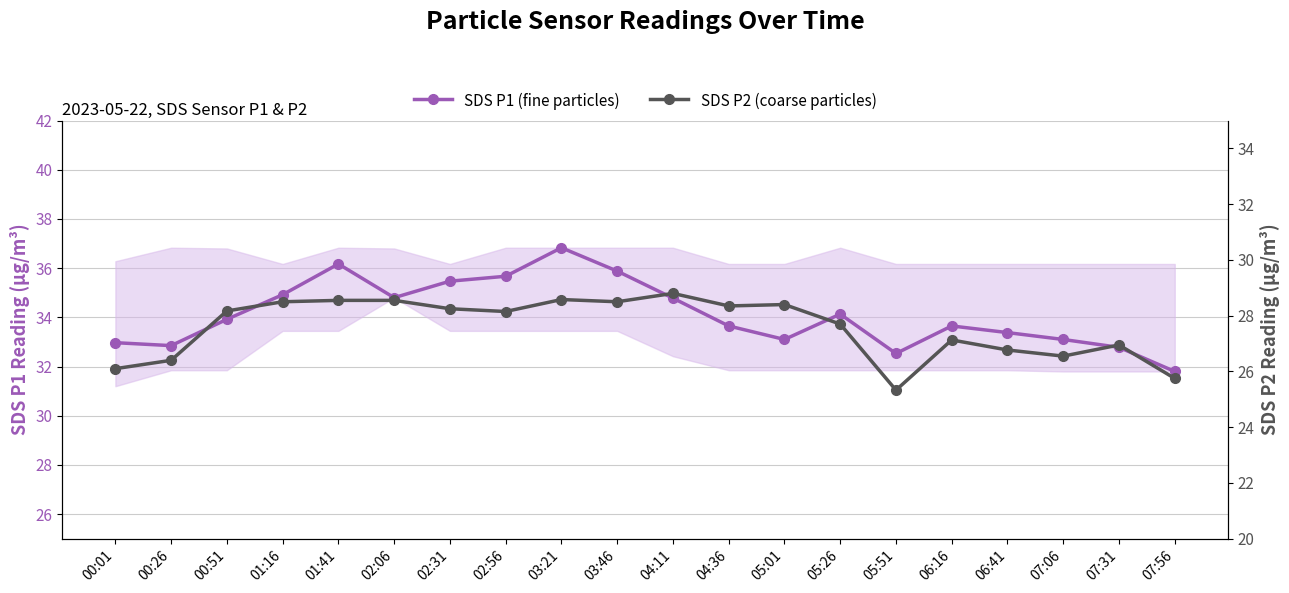

What is the lowest value of the SDS P1 (fine particles) series?

31.8